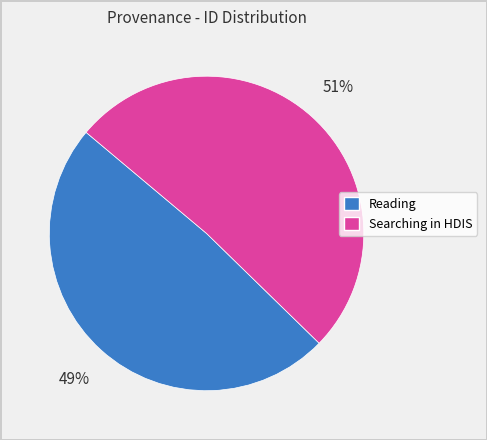

Do Reading and Searching in HDIS together represent more than half of the pie?

Yes